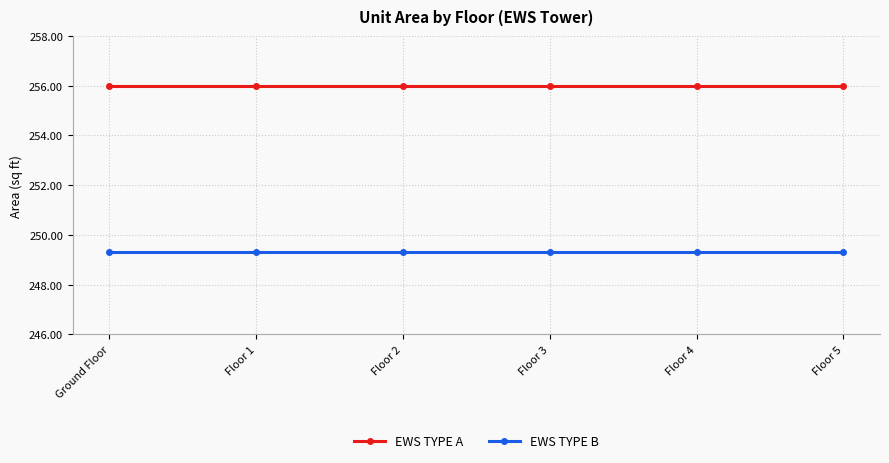

What is the sum of all EWS TYPE A values?

1535.8